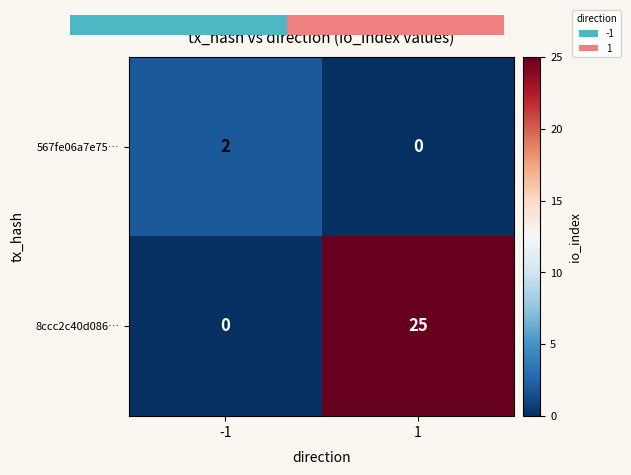

The 8ccc2c40d086… series shows 35 at 1. True or false?

False